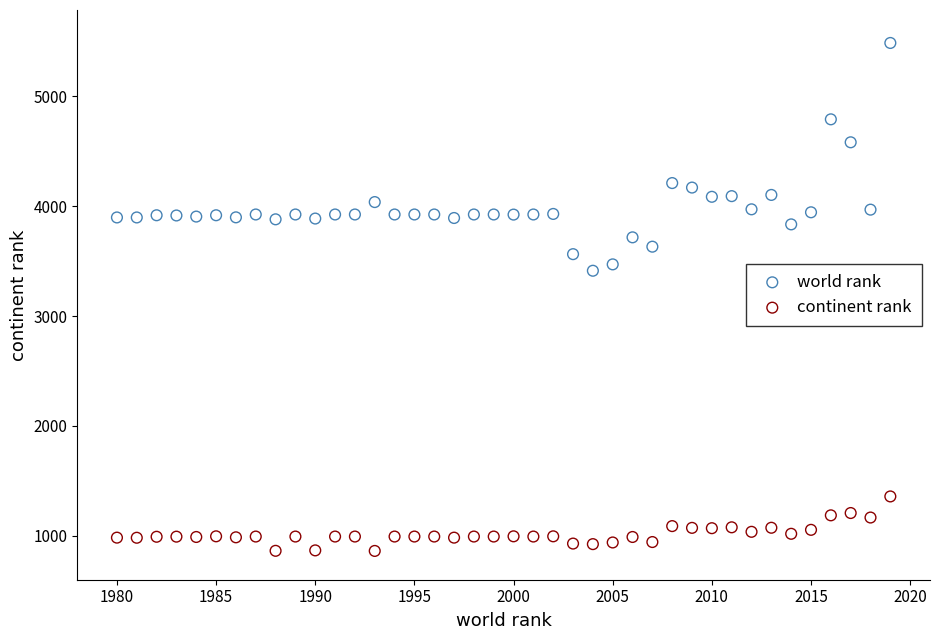

Which series has the widest spread of Y values?

world rank